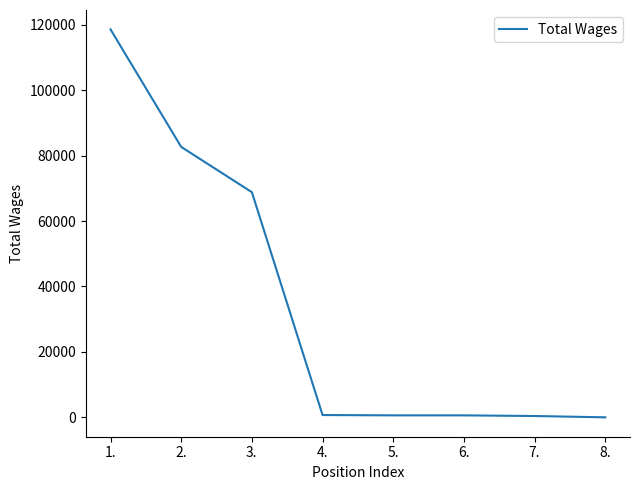

True or false: the data shows 600 at 5..

True